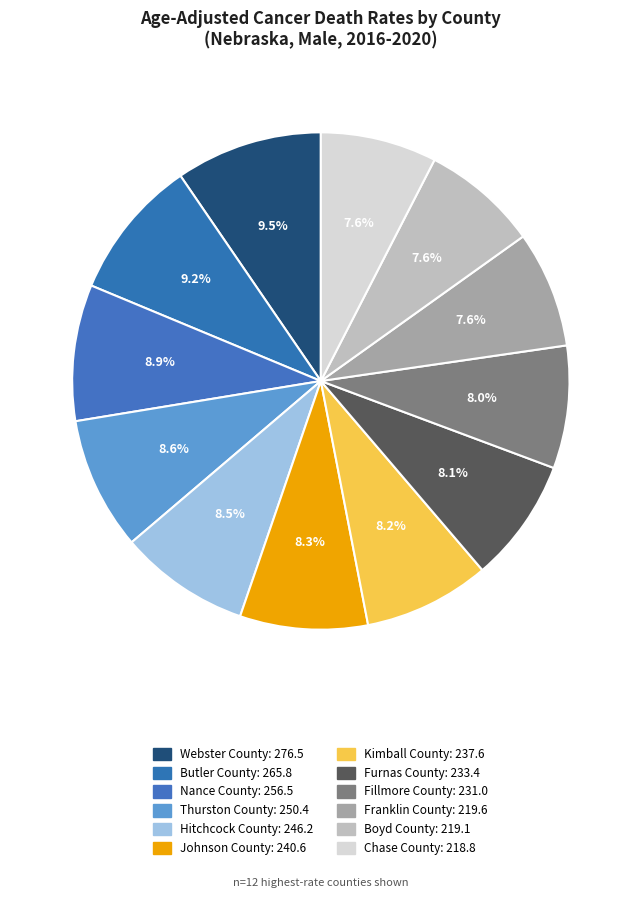

How many slices are in this pie chart?

12